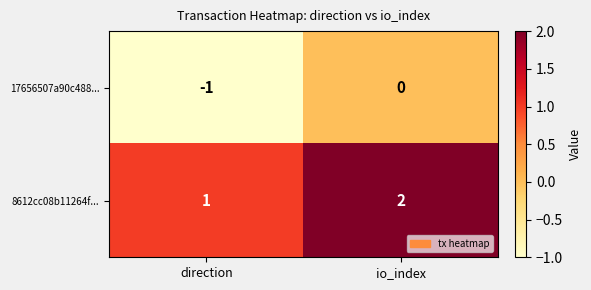

Rank the series at io_index from lowest to highest value.

17656507a90c488..., 8612cc08b11264f...